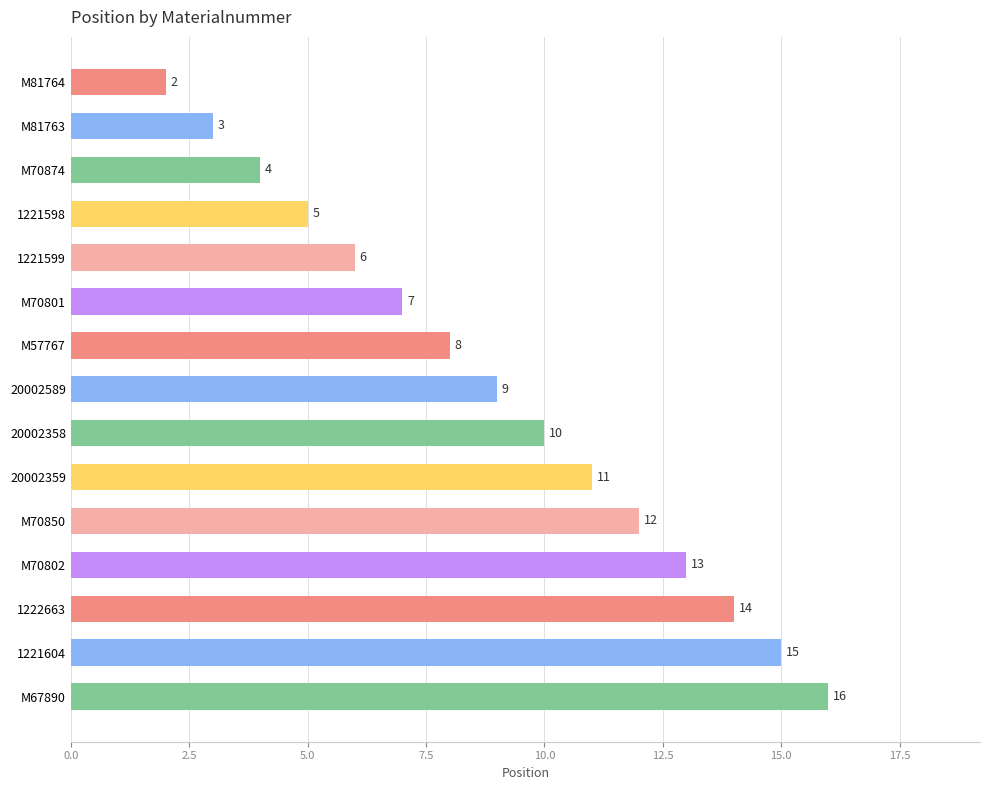

What is the value of the 3rd bar from the top?

4